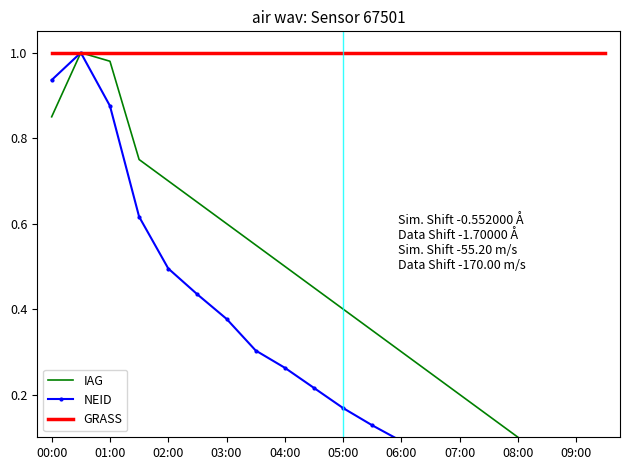

Which has a higher value, 03:00 or 06:00?

03:00